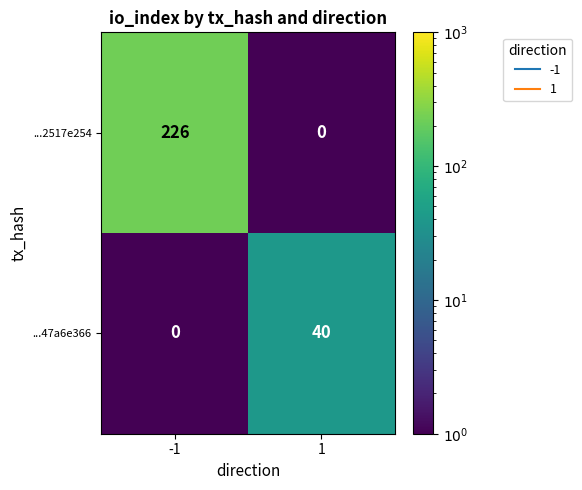

What is the sum of the ...47a6e366 values at -1 and 1?

40